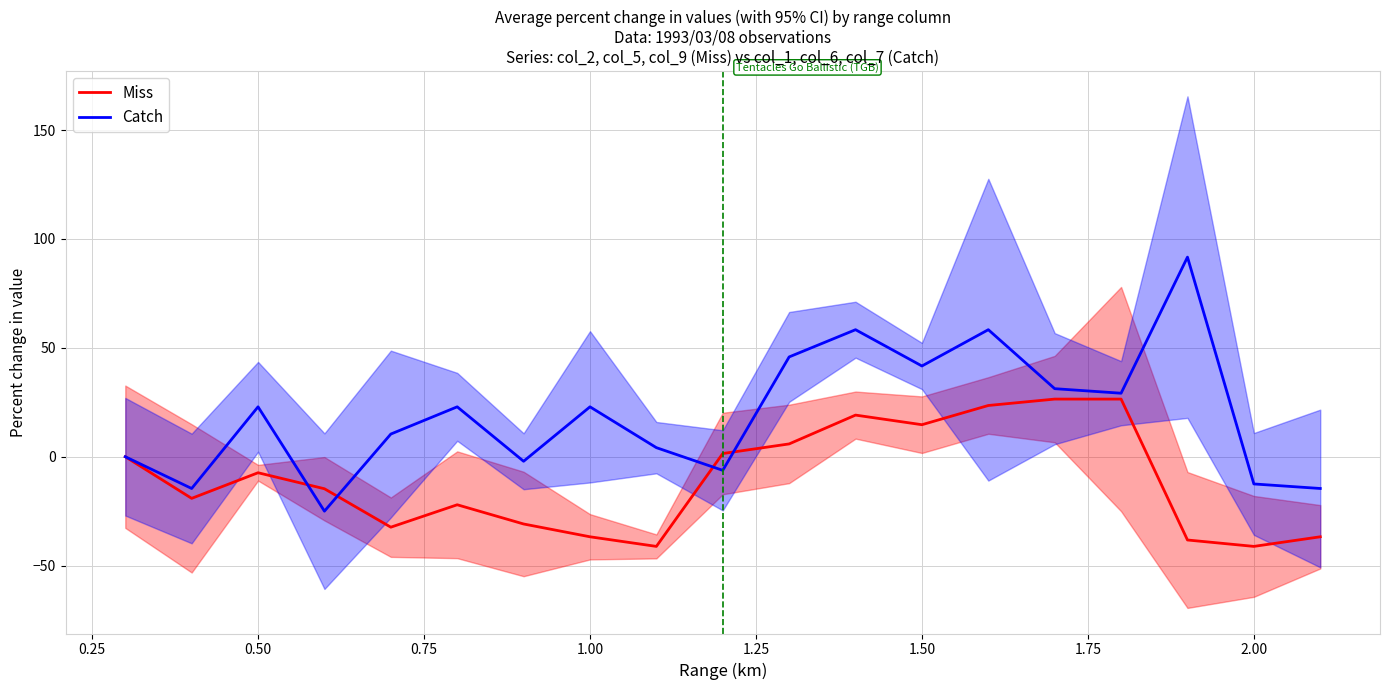

How many positive values does the Miss series have?

7